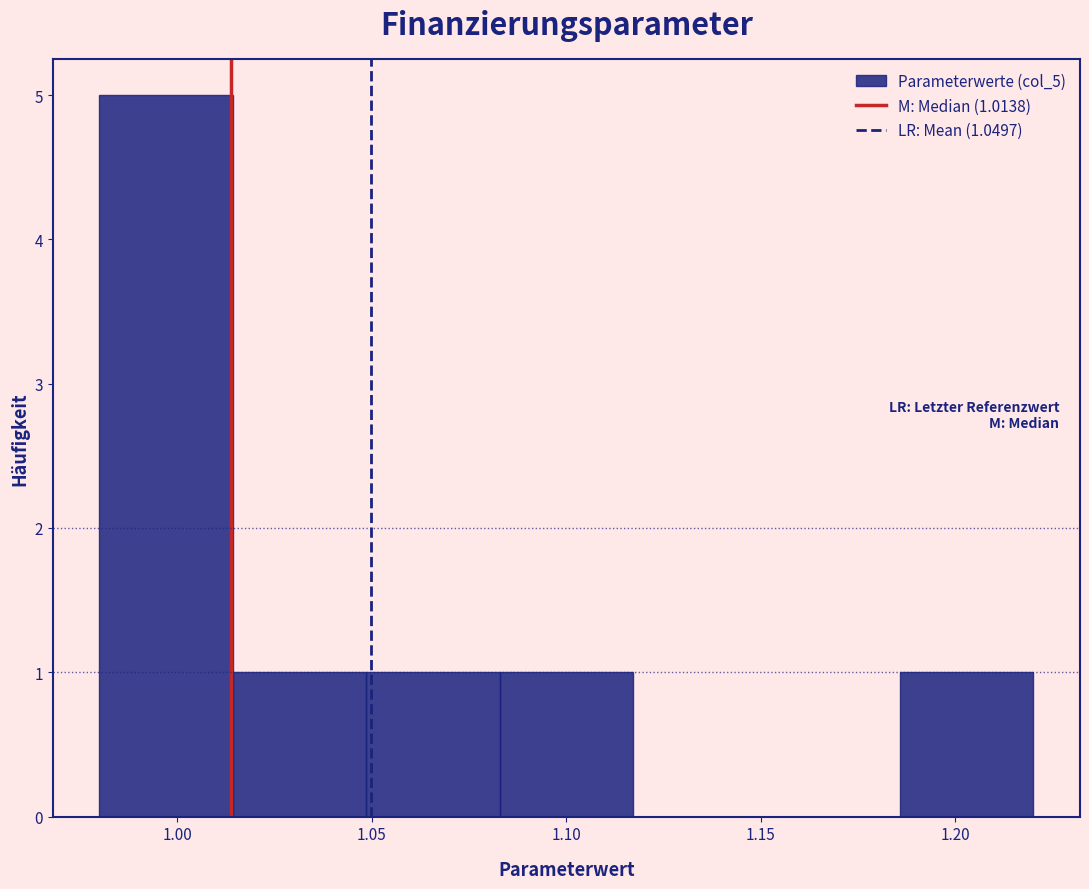

Which range on the x-axis has the tallest bar?

0.980 to 1.015